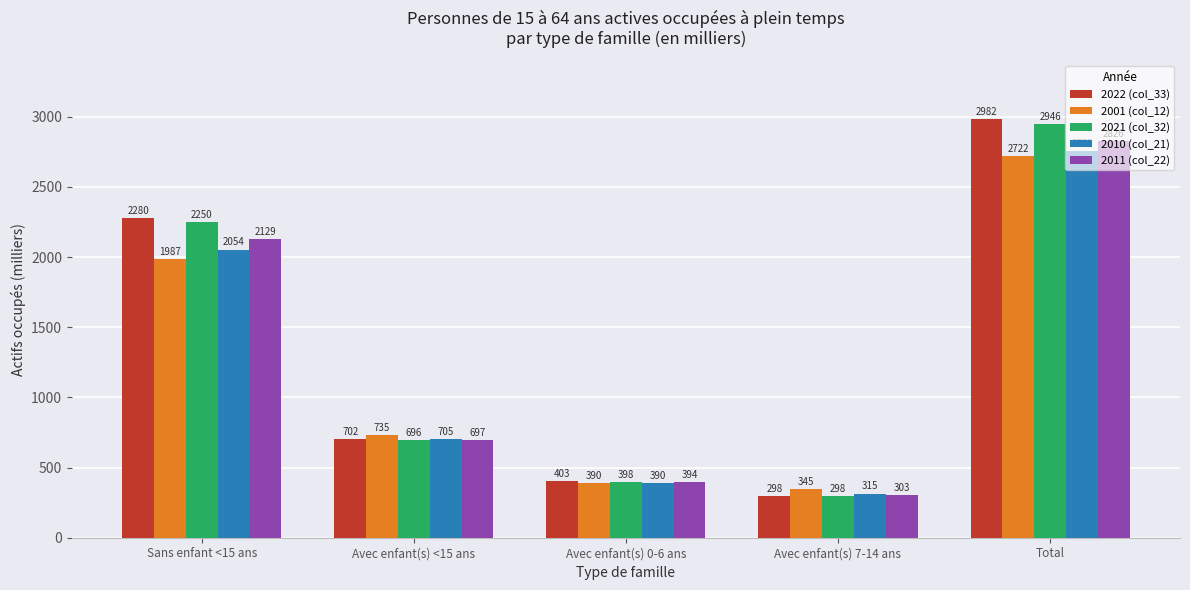

Which series has the largest range (max minus min)?

2022 (col_33)